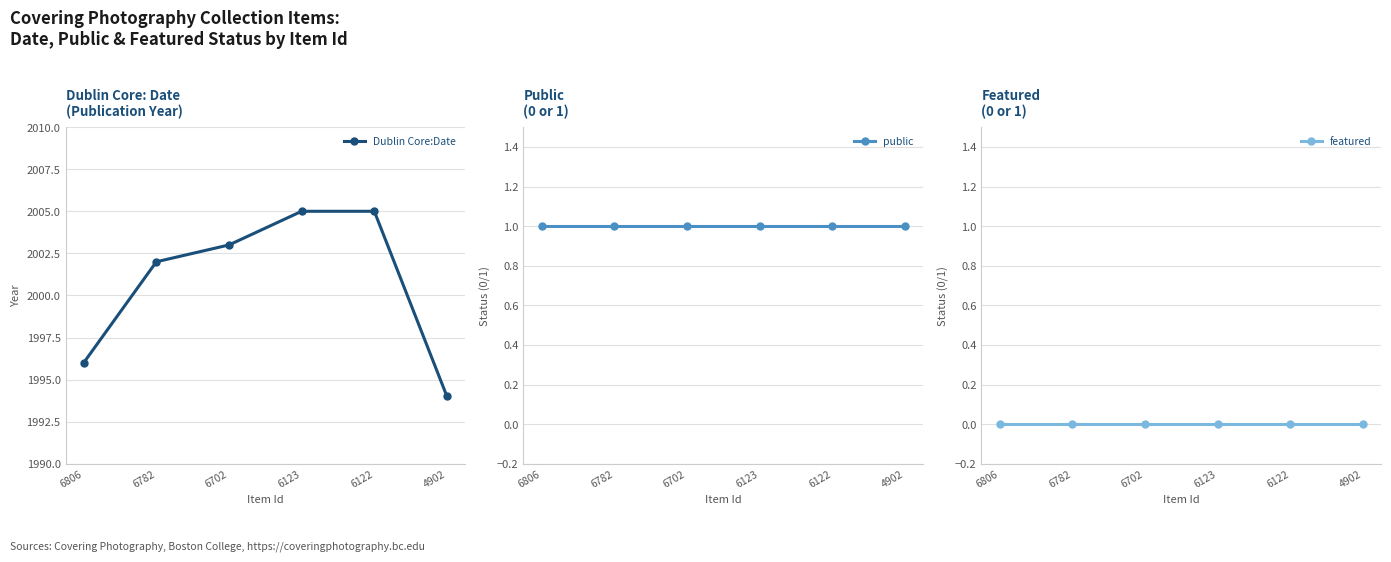

Is this an area chart (filled region under the line)?

No